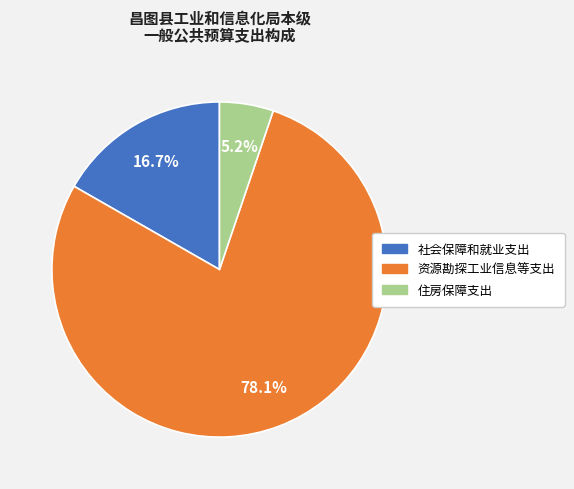

How many segments does this pie chart have?

3